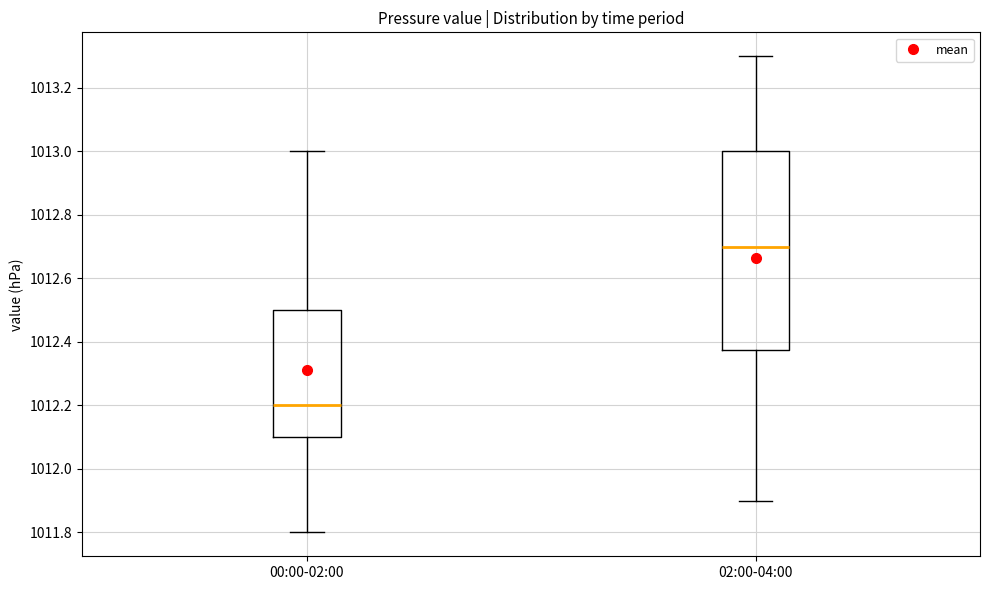

Reading left to right, transcribe this box plot: for each box, give where its median line is, the range the box spans, and where its two whiskers end, as read against the y-axis. The values are not printed on the chart, so give them approximately, as read against the axis.

00:00-02:00: median 1012.20, box 1012.10 to 1012.50, whiskers 1011.80 to 1013.00
02:00-04:00: median 1012.70, box 1012.38 to 1013.00, whiskers 1011.90 to 1013.30